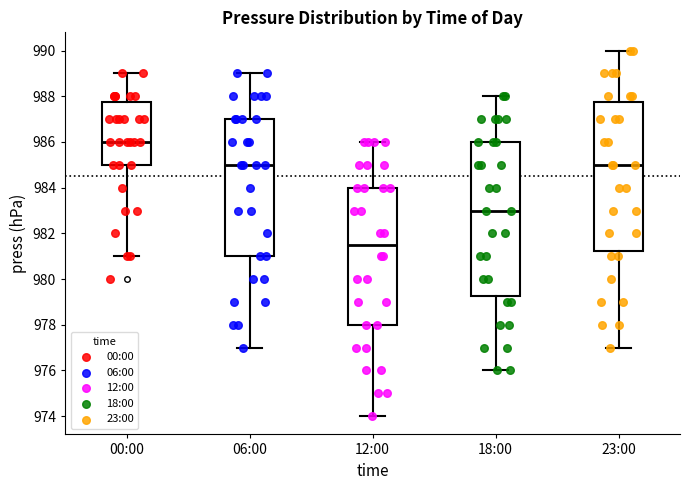

Reading left to right, read every box against the y-axis: the position of its median line, the range the box covers, and the ends of its whiskers. The values are not printed on the chart, so give them approximately, as read against the axis.

00:00: median 986.0, box 985.0 to 987.8, whiskers 981.0 to 989.0
06:00: median 985.0, box 981.0 to 987.0, whiskers 977.0 to 989.0
12:00: median 981.6, box 978.0 to 984.0, whiskers 974.0 to 986.0
18:00: median 983.0, box 979.2 to 986.0, whiskers 976.0 to 988.0
23:00: median 985.0, box 981.2 to 987.8, whiskers 977.0 to 990.0